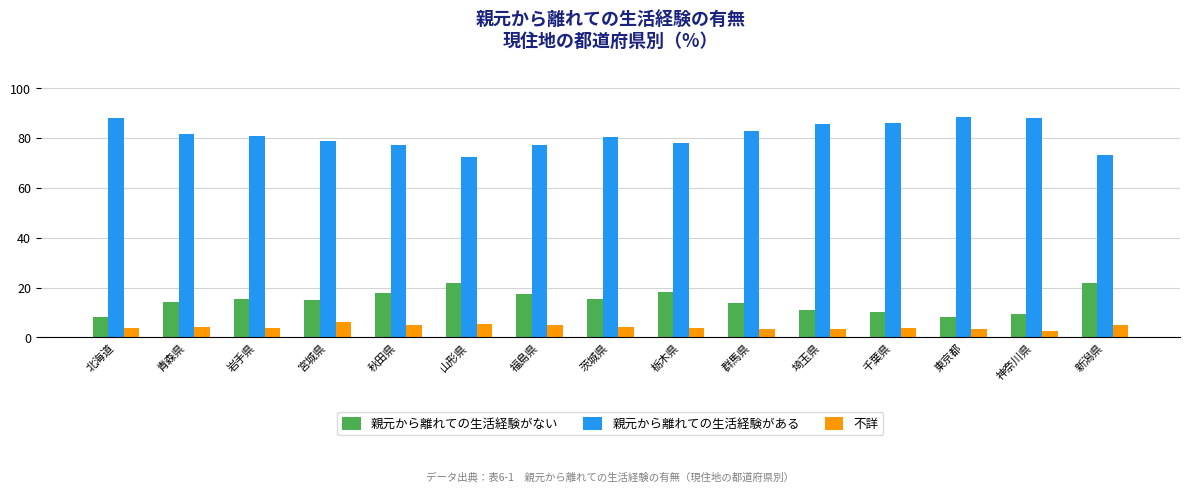

What is the smallest value displayed?

2.5